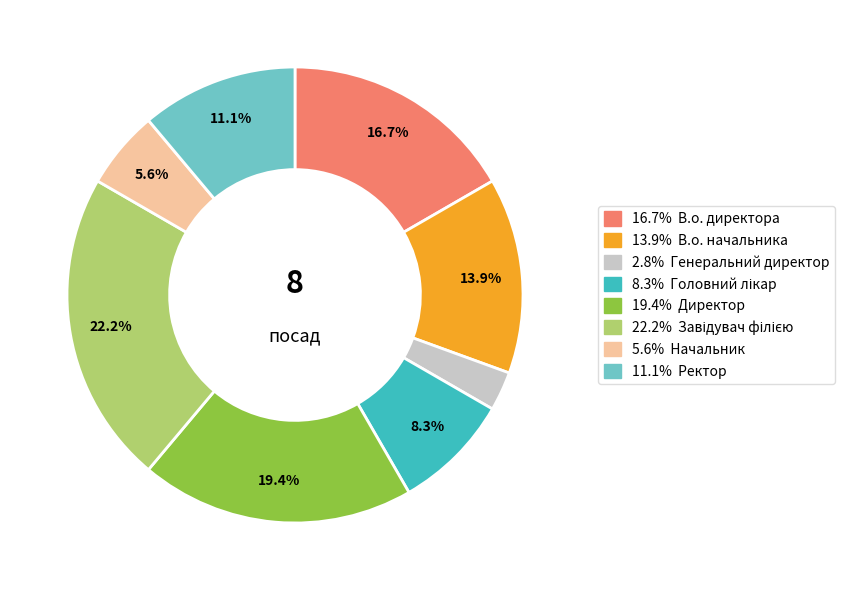

Does any single category account for the majority?

No